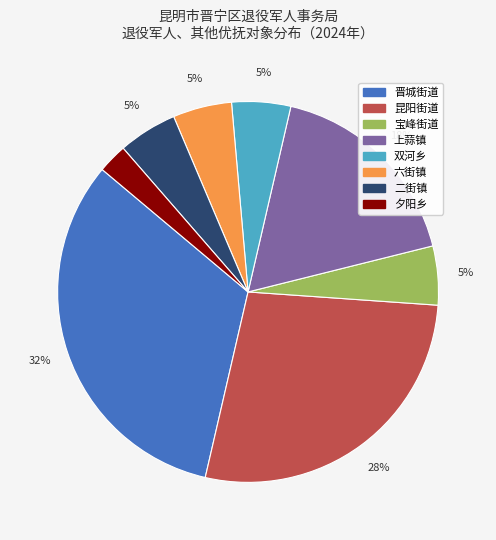

To the nearest percent, what percentage of the pie is 双河乡?

5%